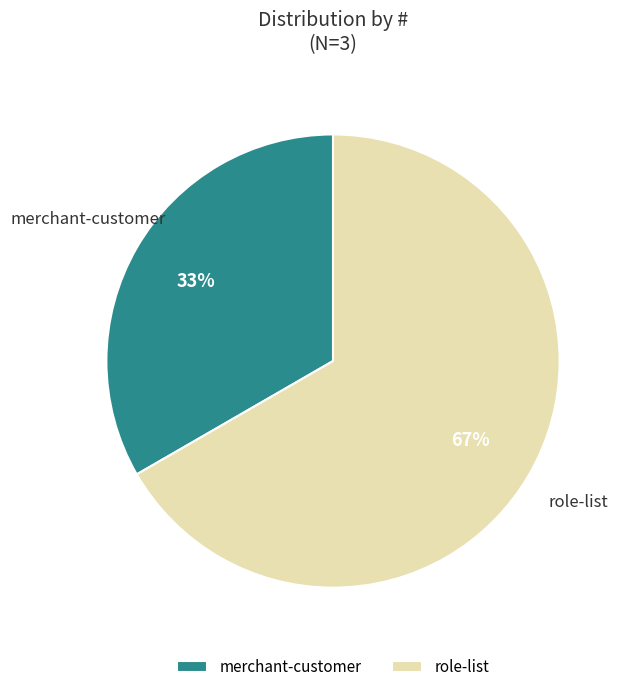

Which has a higher value, merchant-customer or role-list?

role-list